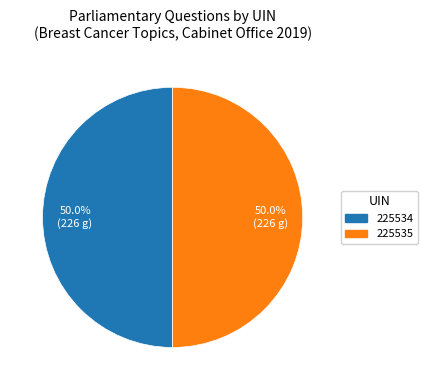

Approximately how many times larger is the value at 225534 compared to 225535?

1.0